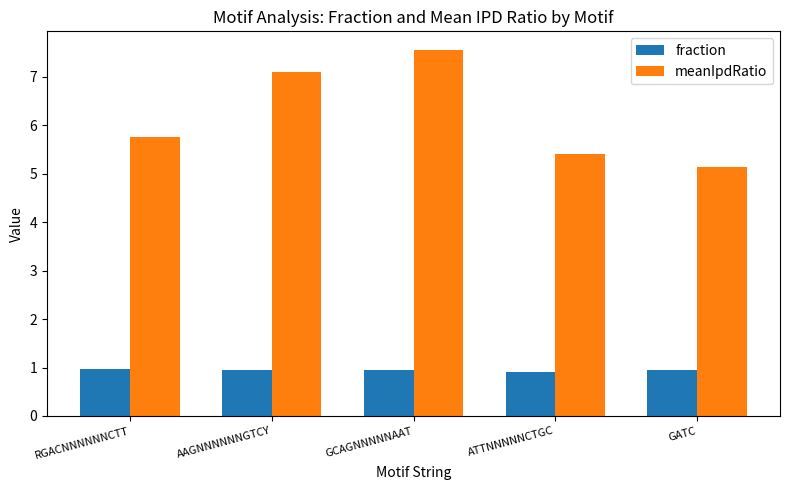

At RGACNNNNNNCTT, list the series in order from largest to smallest.

meanIpdRatio, fraction